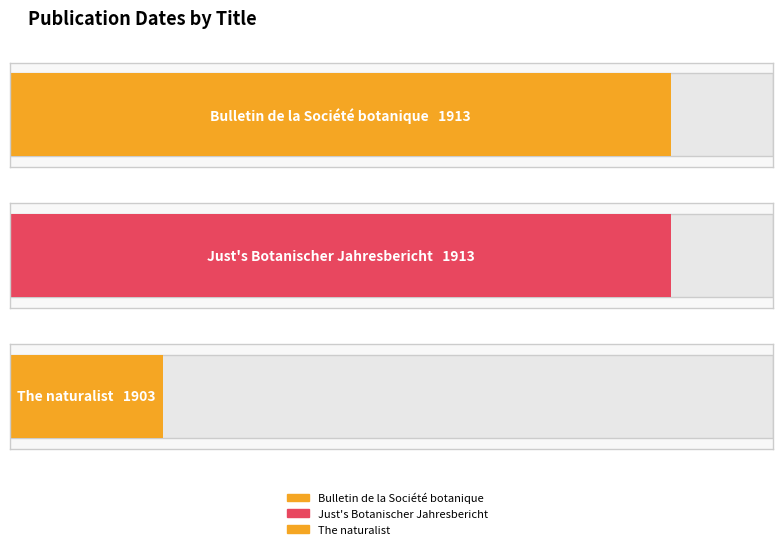

Reading left to right, extract all data points from this chart.

Bulletin de la Société botanique de France=1913	Just's Botanischer Jahresbericht=1913	The naturalist=1903